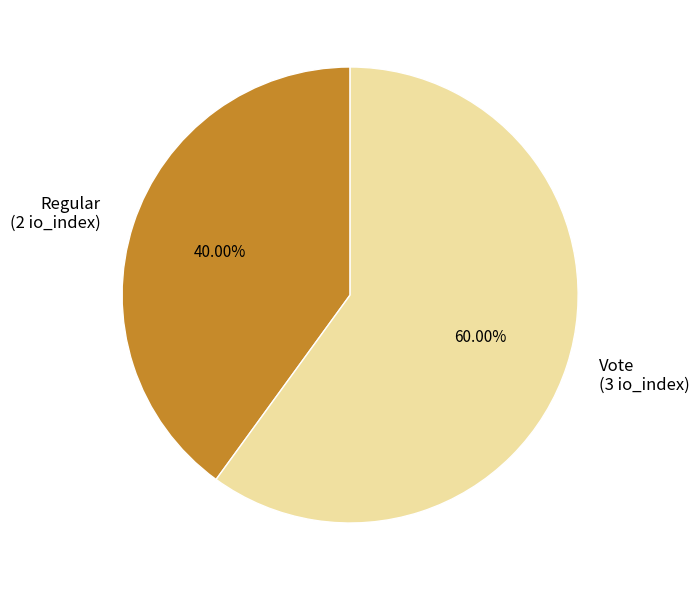

Which slice represents more than half of the pie?

Vote (3 io_index)